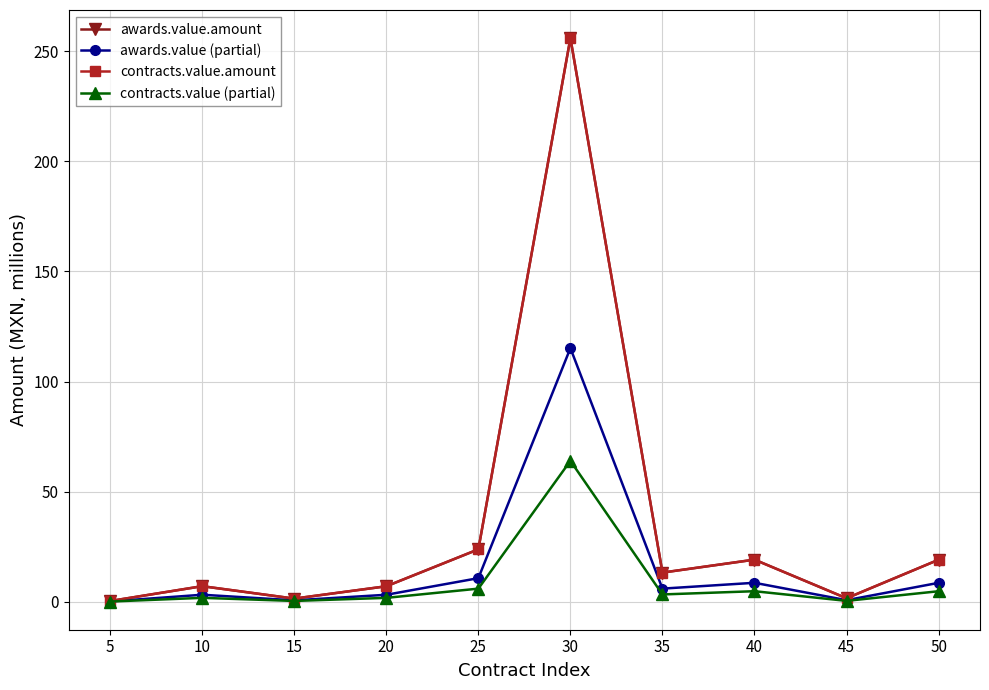

Is this an area chart (filled region under the line)?

No